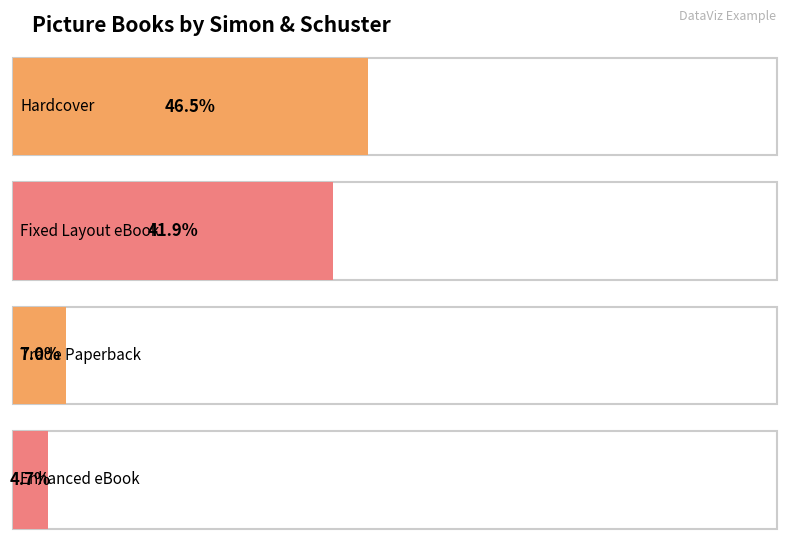

What is the label of the 3rd bar from the left?

Trade Paperback